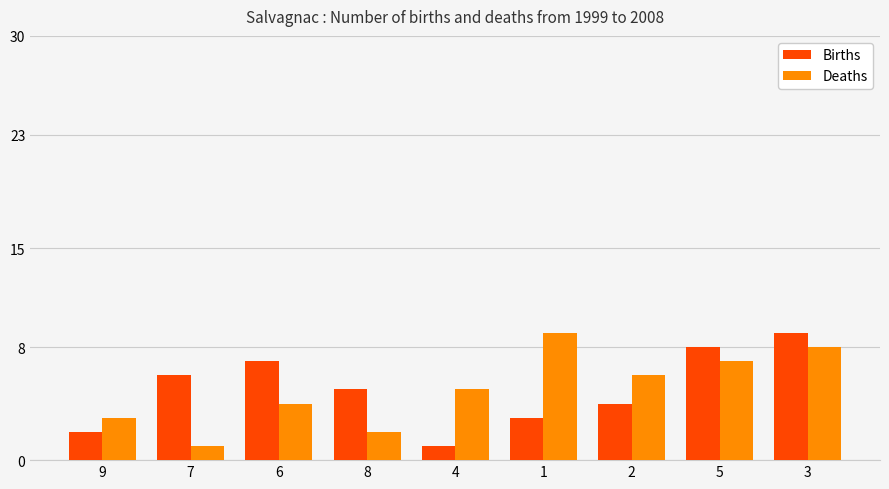

Which series changed the most between 9 and 5?

Births